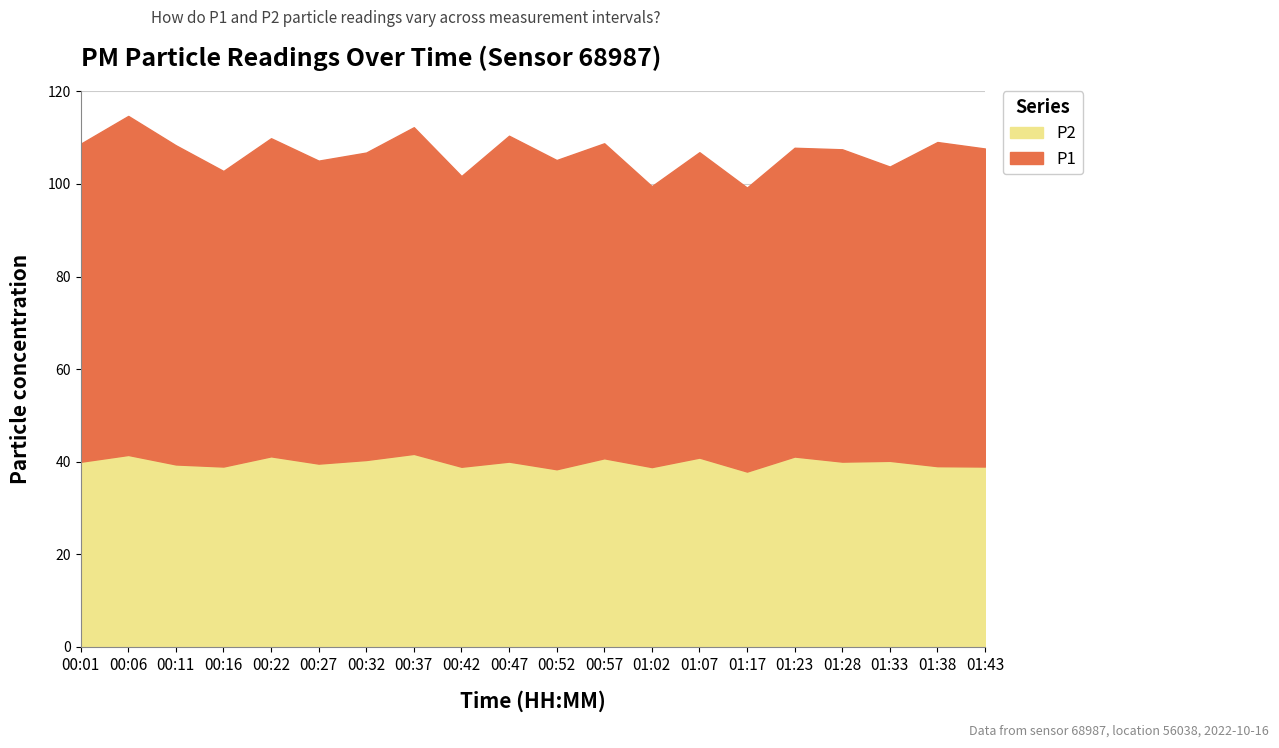

Which has a higher value, 01:33 or 01:07?

01:07